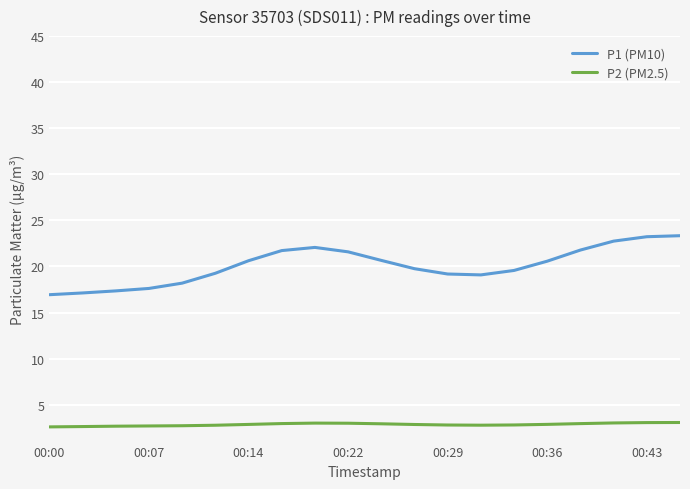

What is the difference between the maximum and second lowest values in the P1 (PM10) series?

6.2